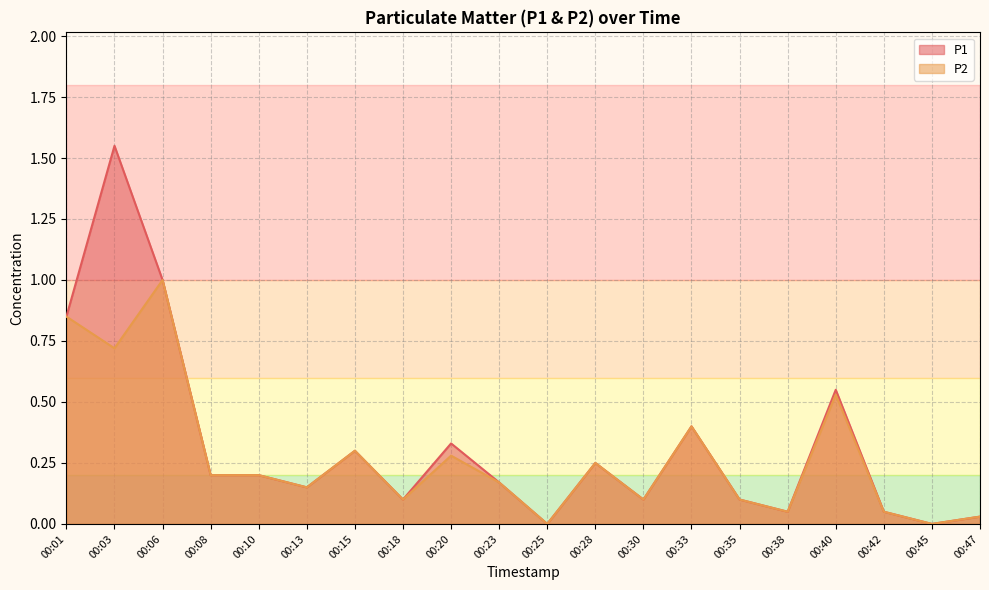

How many values in the P1 series exceed 0?

18